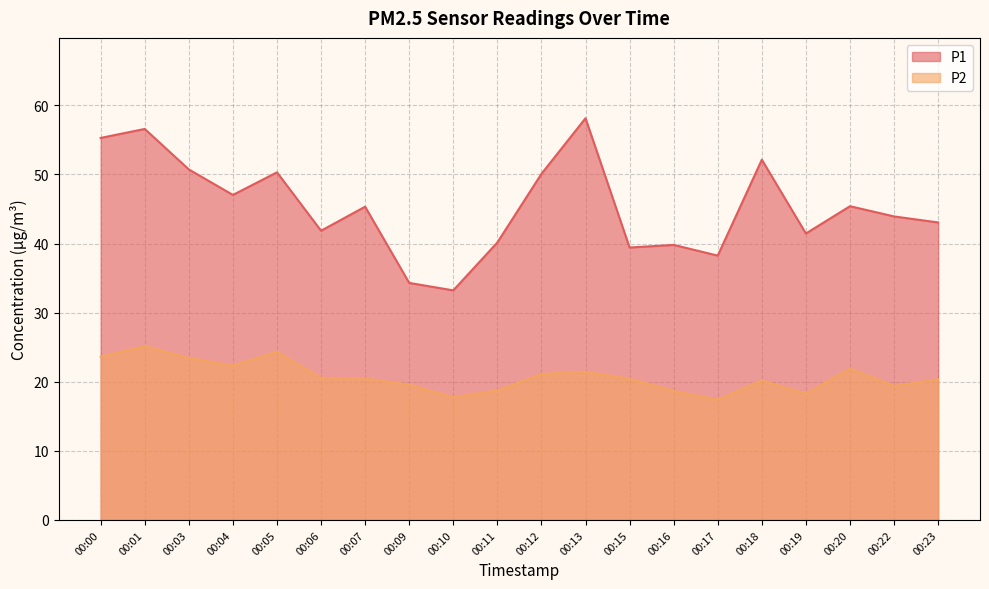

Which series has the widest spread of values?

P1